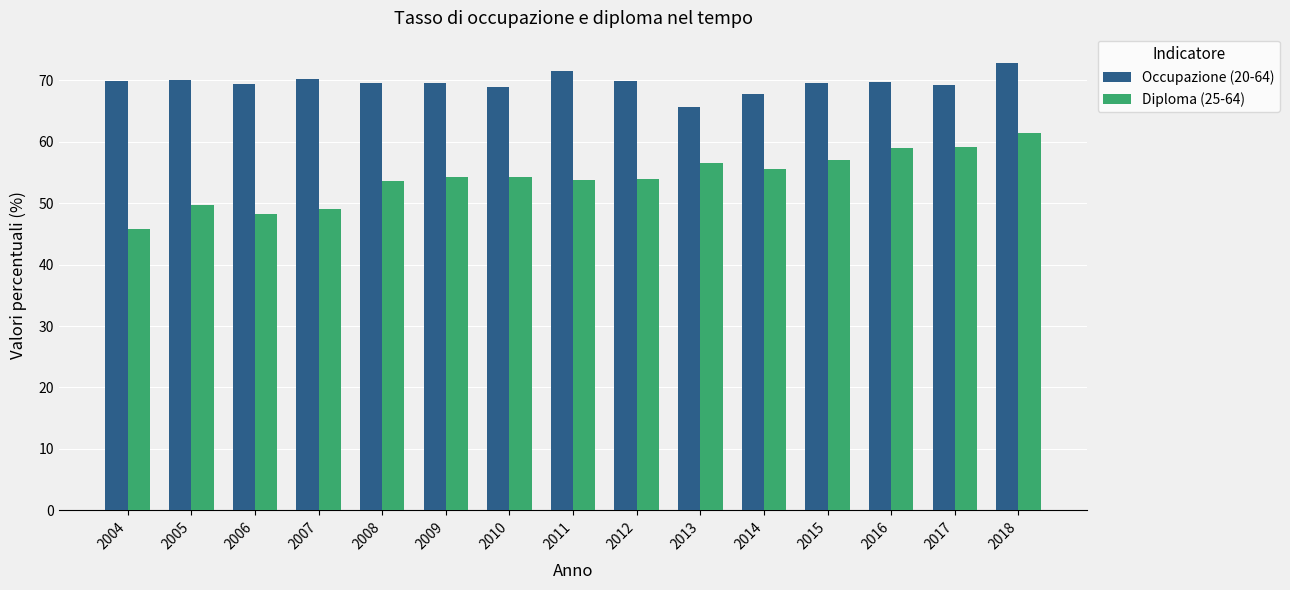

What are all the series names shown in the legend?

Occupazione (20-64), Diploma (25-64)